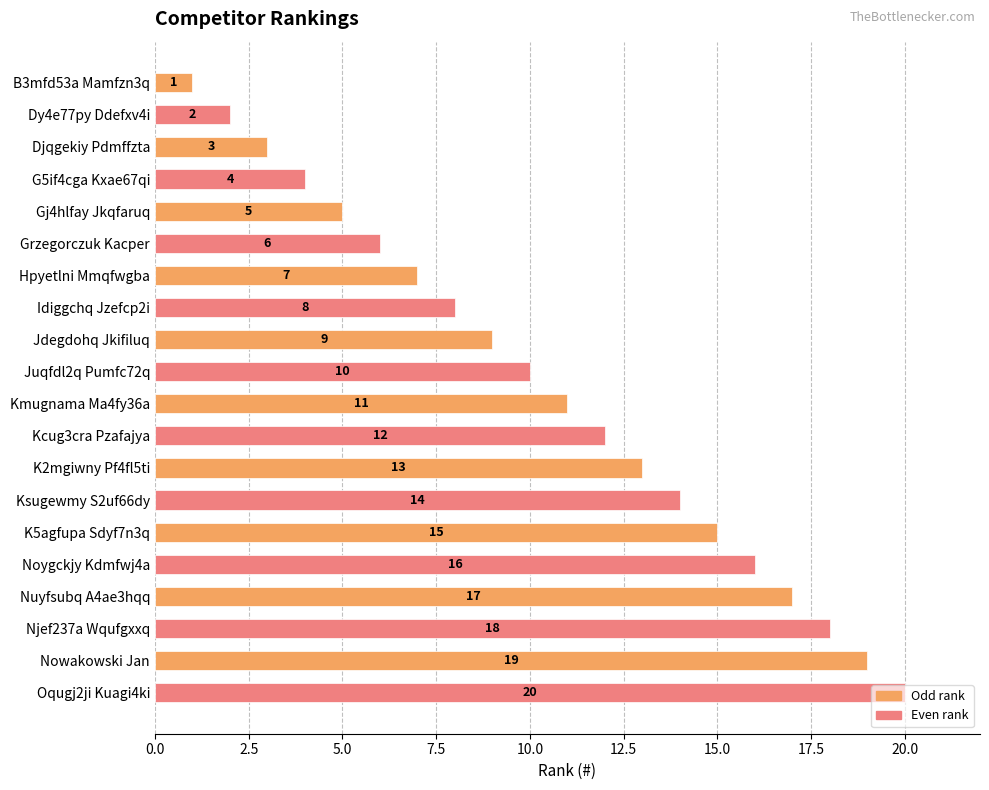

What is the difference between the maximum and minimum values?

19